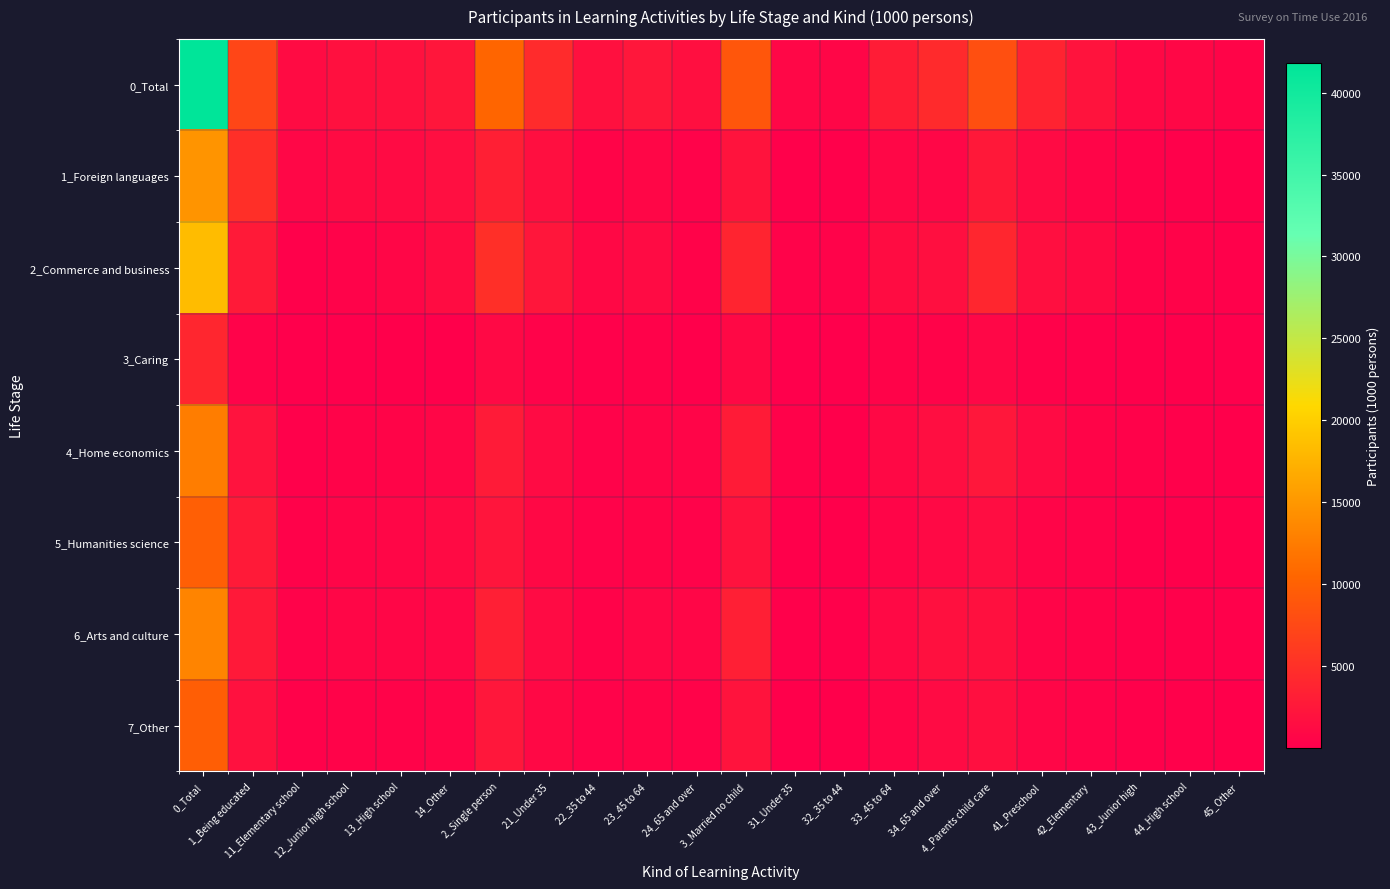

Which category has the lowest value across all series?

11_Elementary school